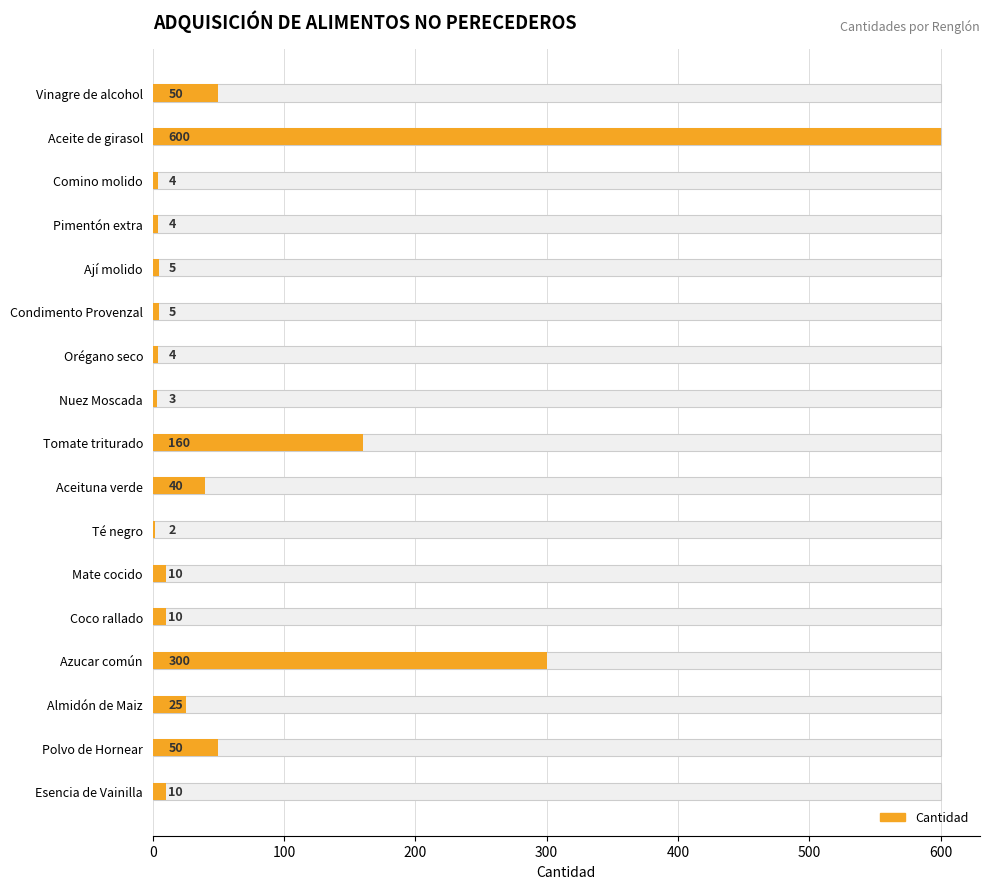

What is the sum of all values?

1282